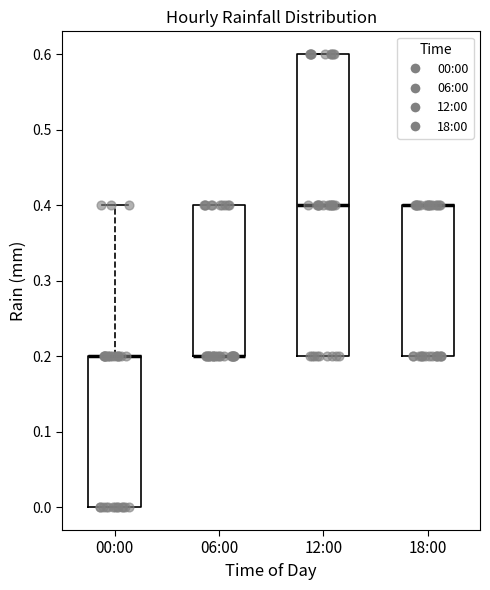

Reading left to right, transcribe this box plot: for each box, give where its median line is, the range the box spans, and where its two whiskers end, as read against the y-axis. The values are not printed on the chart, so give them approximately, as read against the axis.

00:00: median 0.2 (drawn on the box's upper edge), box 0.0 to 0.2, whiskers 0.0 to 0.4
06:00: median 0.2 (drawn on the box's lower edge), box 0.2 to 0.4, whiskers 0.2 to 0.4
12:00: median 0.4, box 0.2 to 0.6, whiskers 0.2 to 0.6
18:00: median 0.4 (drawn on the box's upper edge), box 0.2 to 0.4, whiskers 0.2 to 0.4